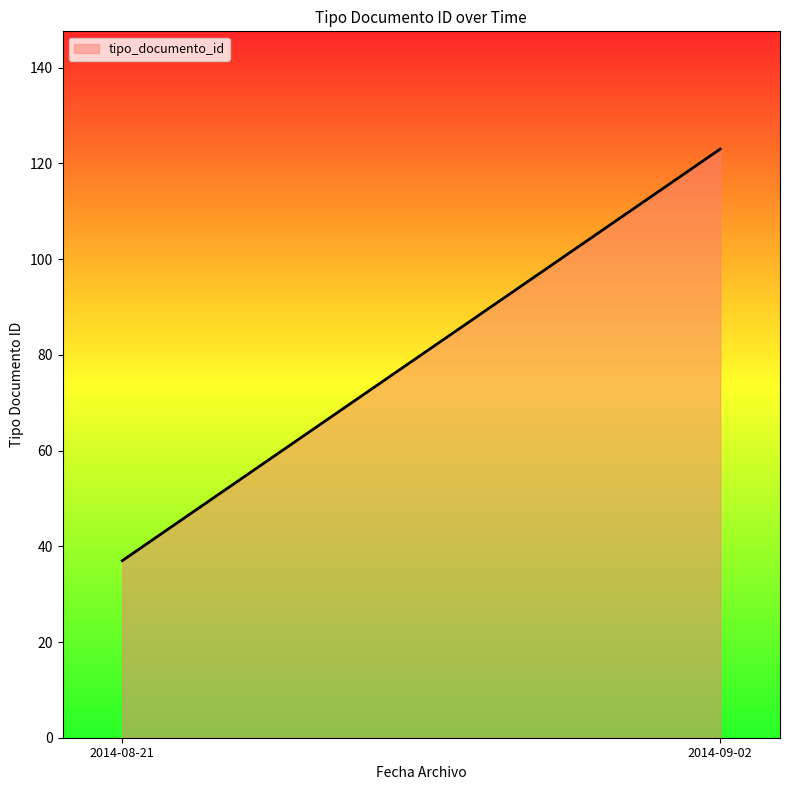

True or false: the data shows 123 at 2014-09-02.

True